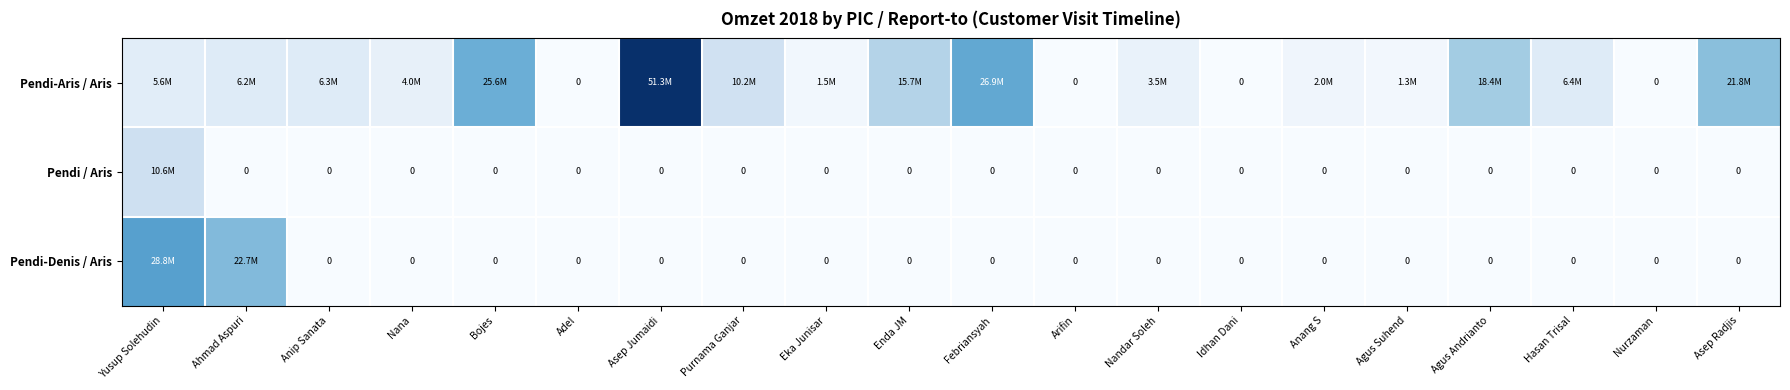

At which label is Pendi / Aris closest to 5297862?

Ahmad Aspuri